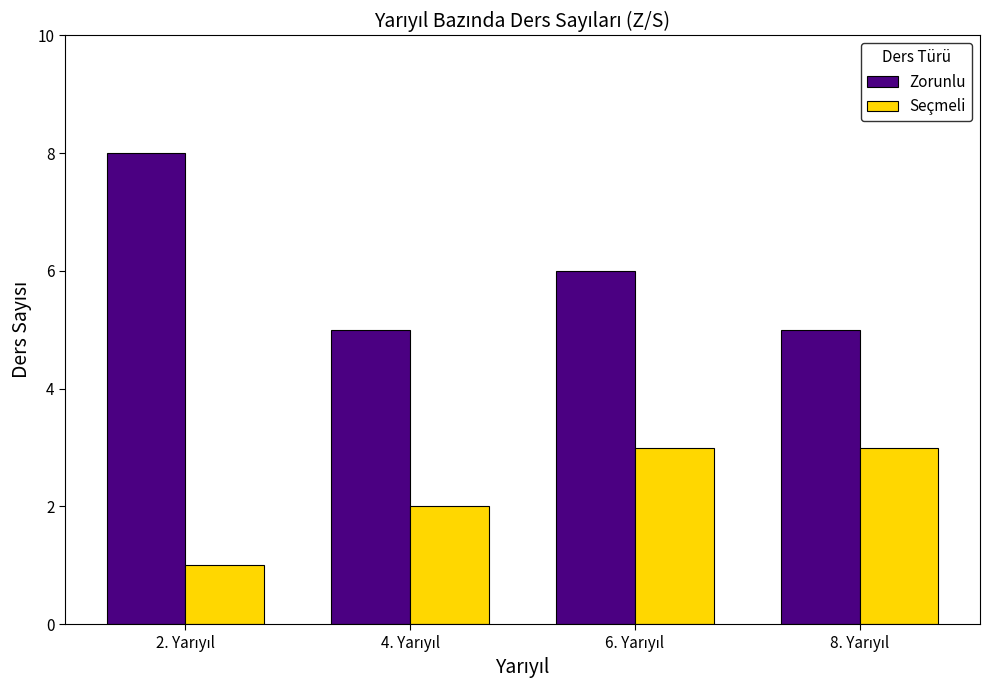

List the series in order of their overall mean, highest first.

Zorunlu, Seçmeli